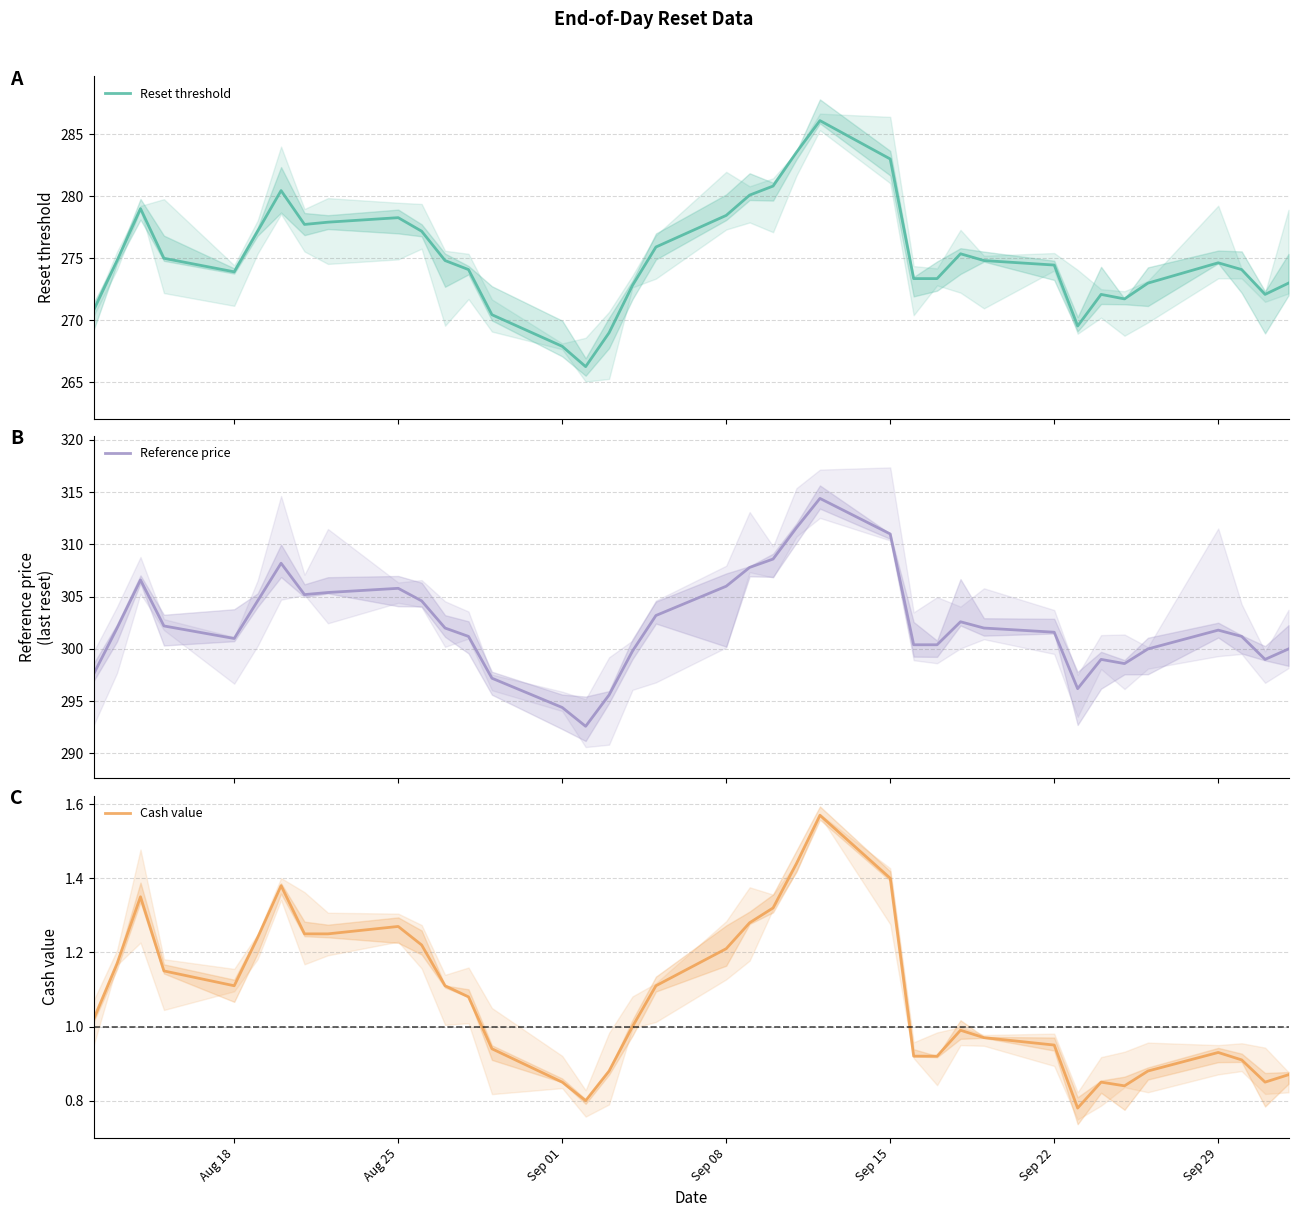

What is the difference between the maximum and second lowest values in the Cash value series?

0.8